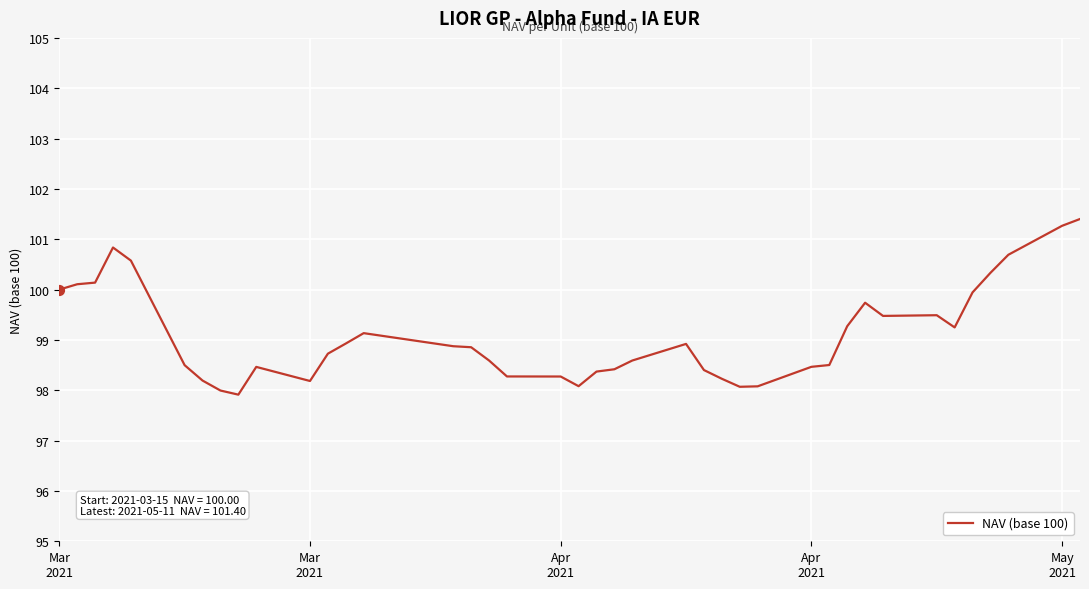

What is the maximum value shown in the chart?

101.4